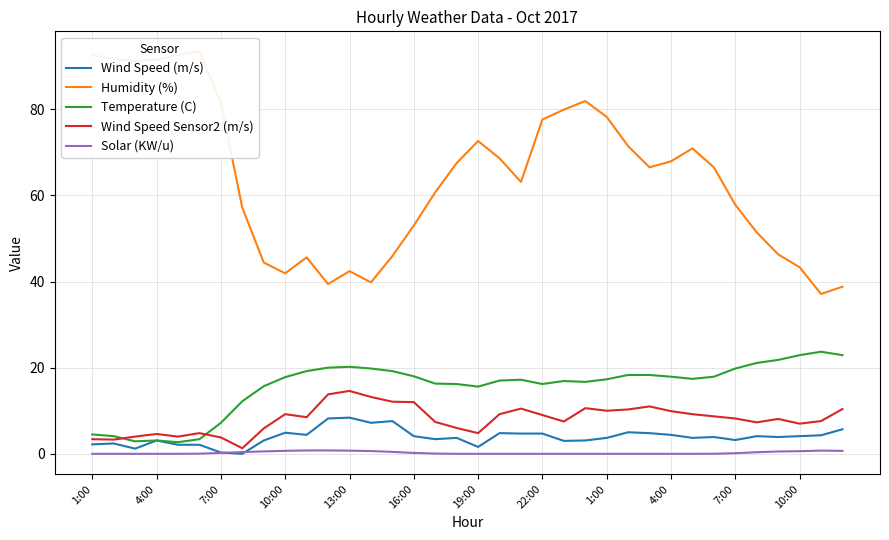

What is the value of the Temperature (C) point at the 2nd from the left?

4.1